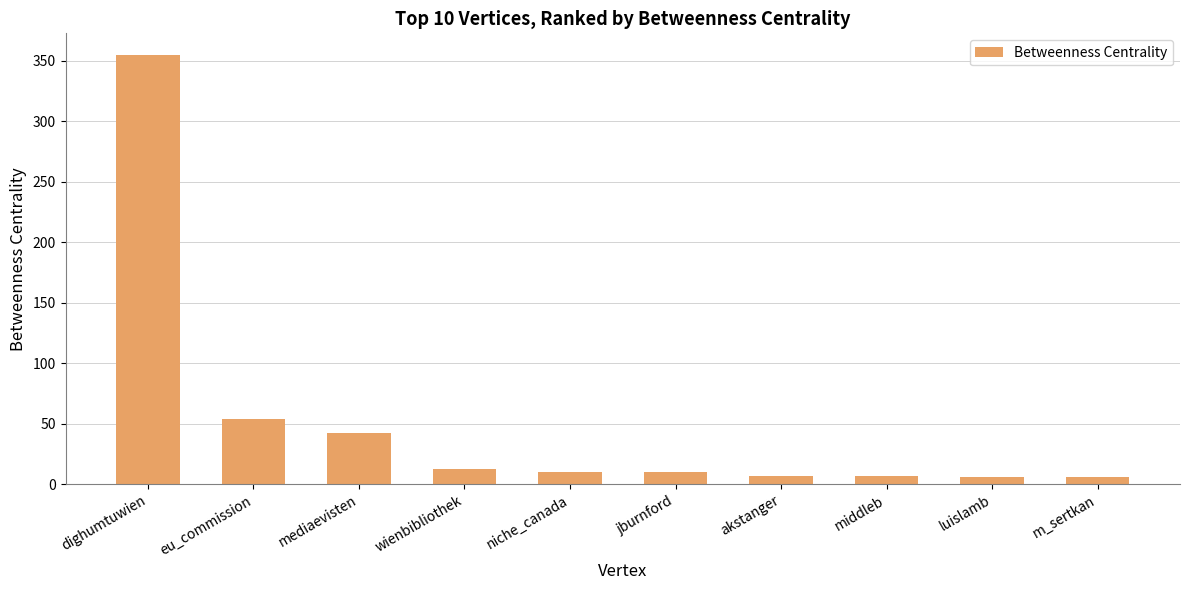

What is the change in value from eu_commission to niche_canada?

-43.7